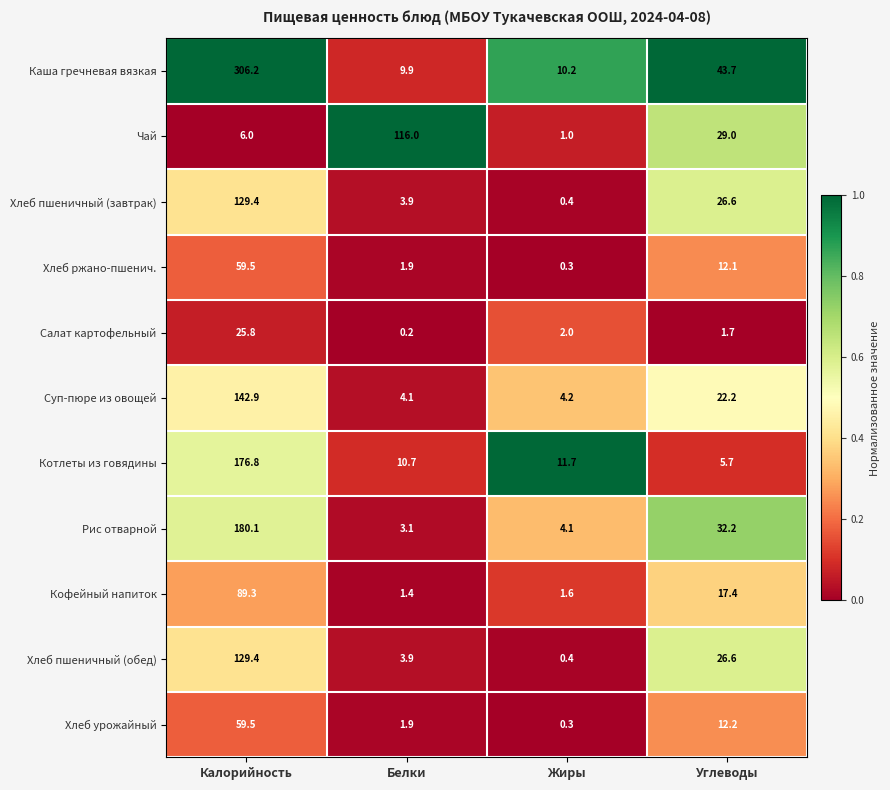

What is the total value across all series at Белки?

157.0